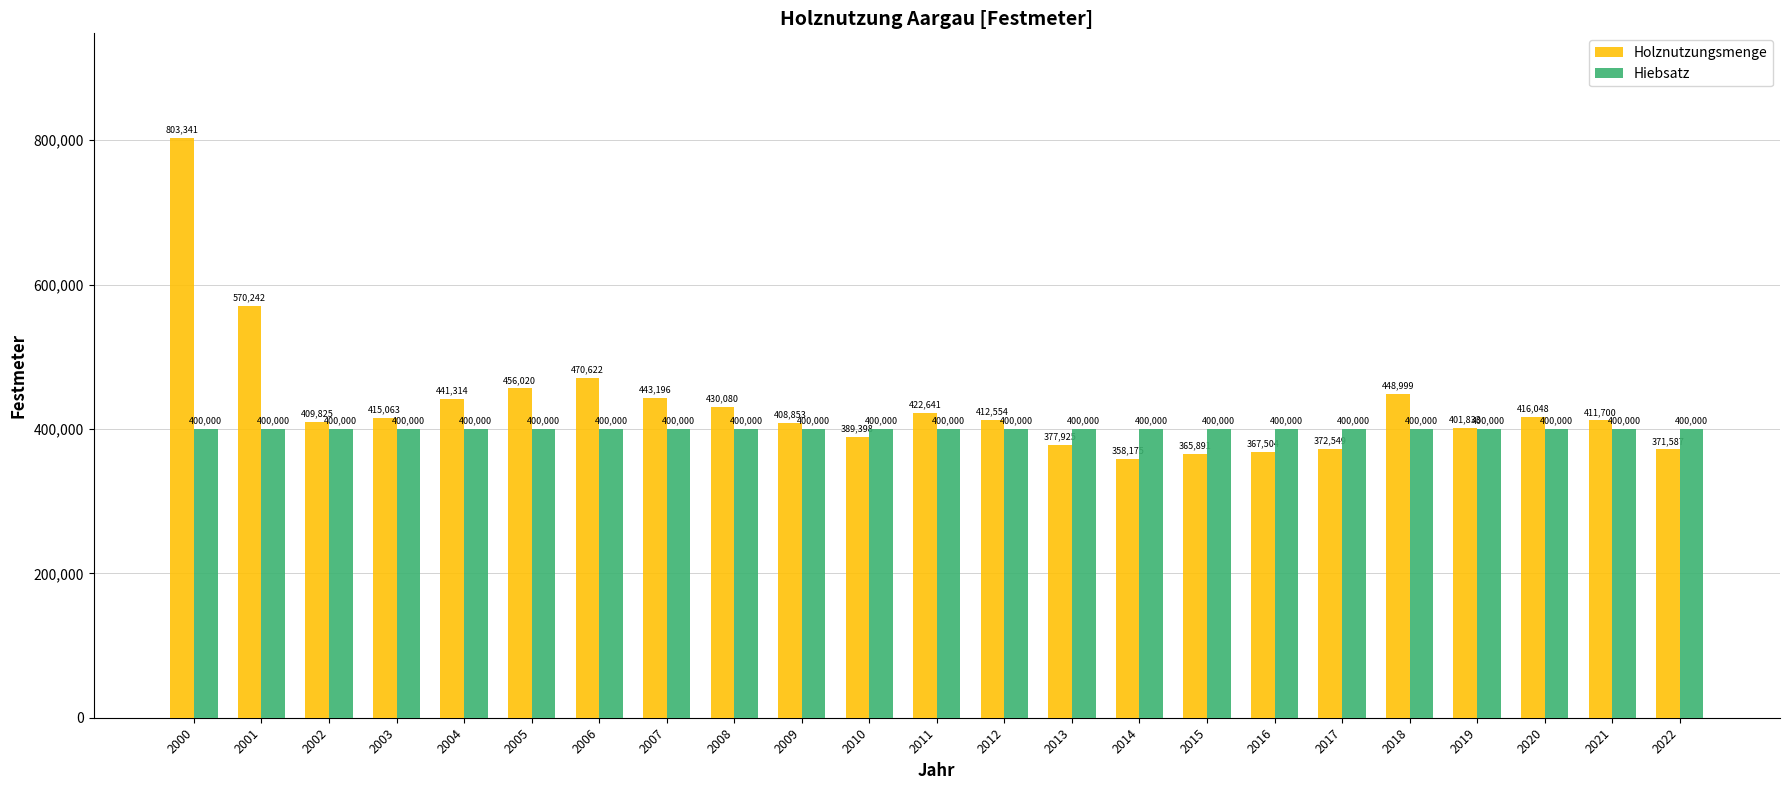

What is the spread (max minus min) of values at 2008?

30080